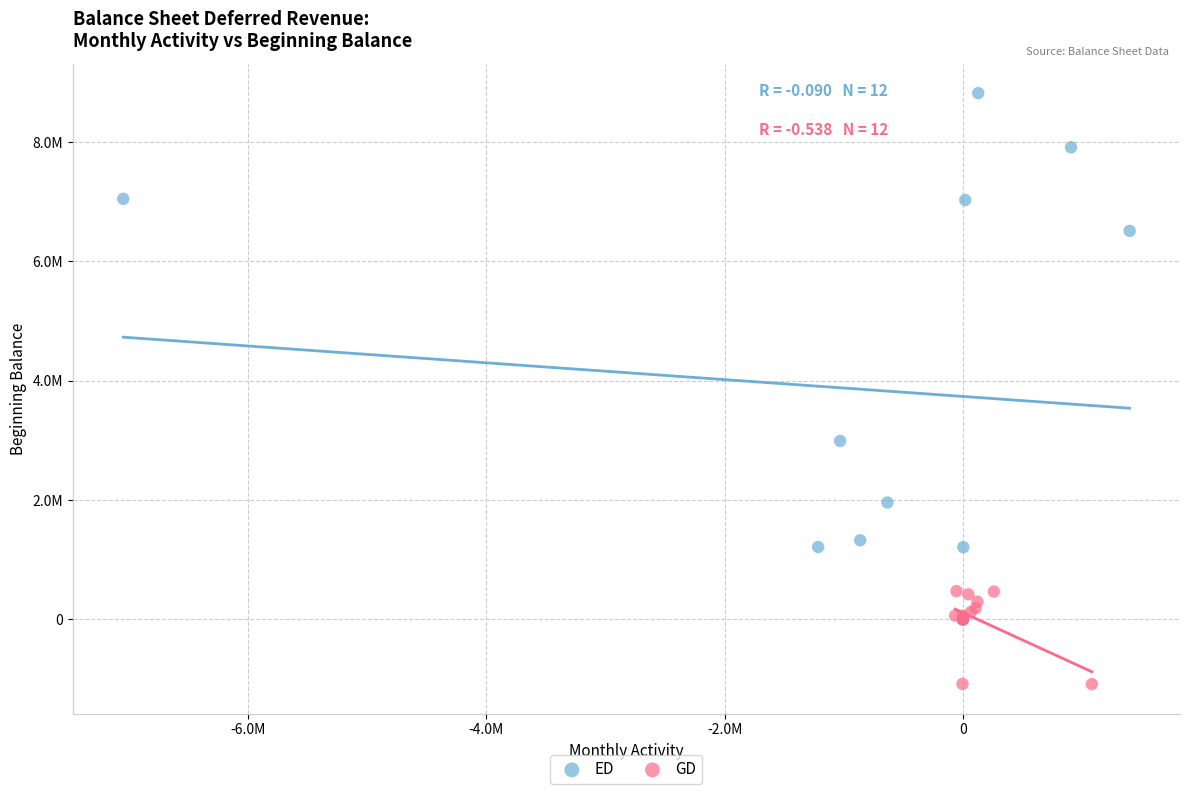

Which series contains the lowest Y value?

GD